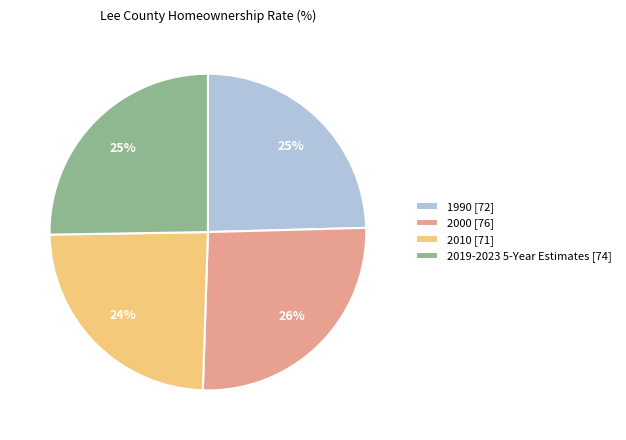

Does 1990 [72] represent more than half of the total?

No